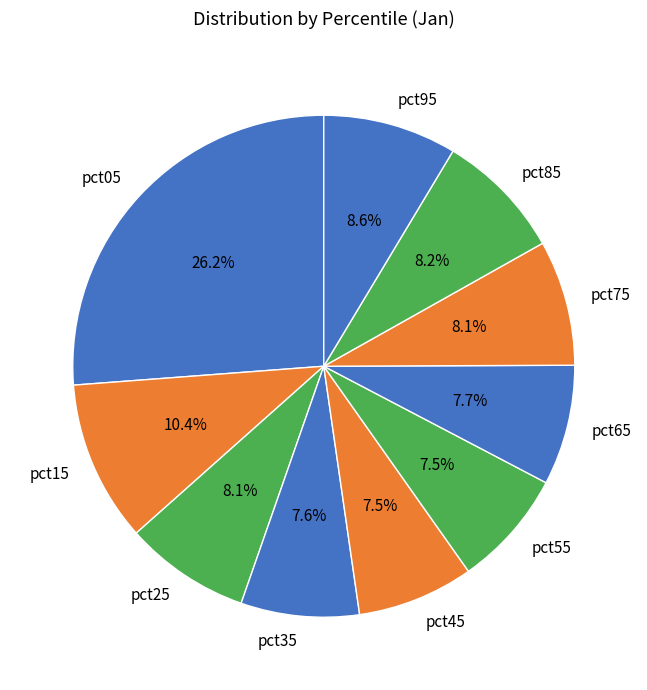

Which category has the biggest portion of the pie?

pct05